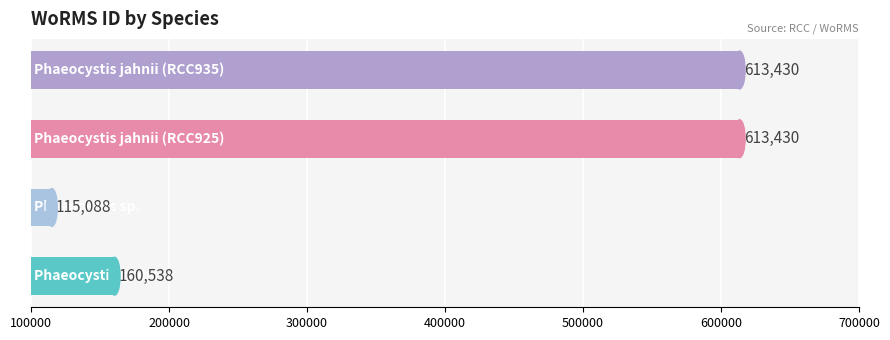

What is the smallest value displayed?

115088